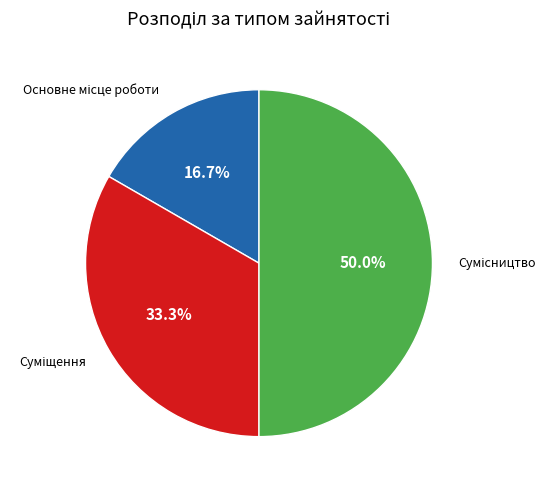

What percentage is NOT represented by Сумісництво?

50.0%